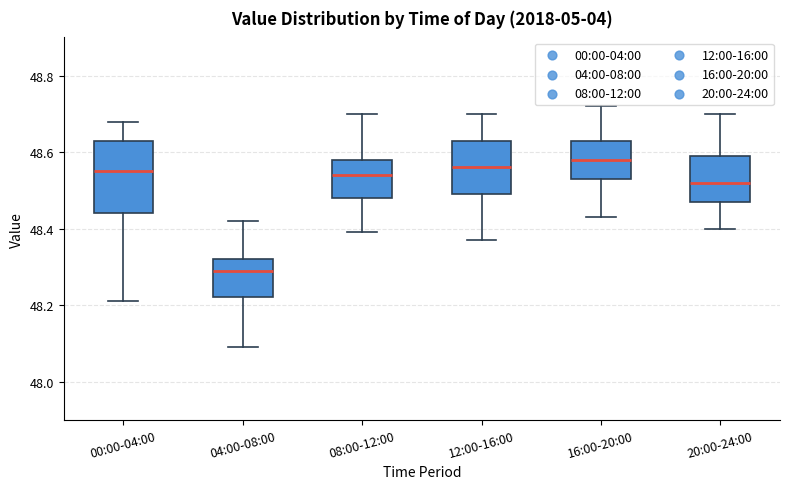

Reading left to right, read every box against the y-axis: the position of its median line, the range the box covers, and the ends of its whiskers. The values are not printed on the chart, so give them approximately, as read against the axis.

00:00-04:00: median 48.56, box 48.44 to 48.64, whiskers 48.22 to 48.68
04:00-08:00: median 48.30, box 48.22 to 48.32, whiskers 48.10 to 48.42
08:00-12:00: median 48.54, box 48.48 to 48.58, whiskers 48.40 to 48.70
12:00-16:00: median 48.56, box 48.50 to 48.64, whiskers 48.38 to 48.70
16:00-20:00: median 48.58, box 48.54 to 48.64, whiskers 48.44 to 48.72
20:00-24:00: median 48.52, box 48.48 to 48.60, whiskers 48.40 to 48.70